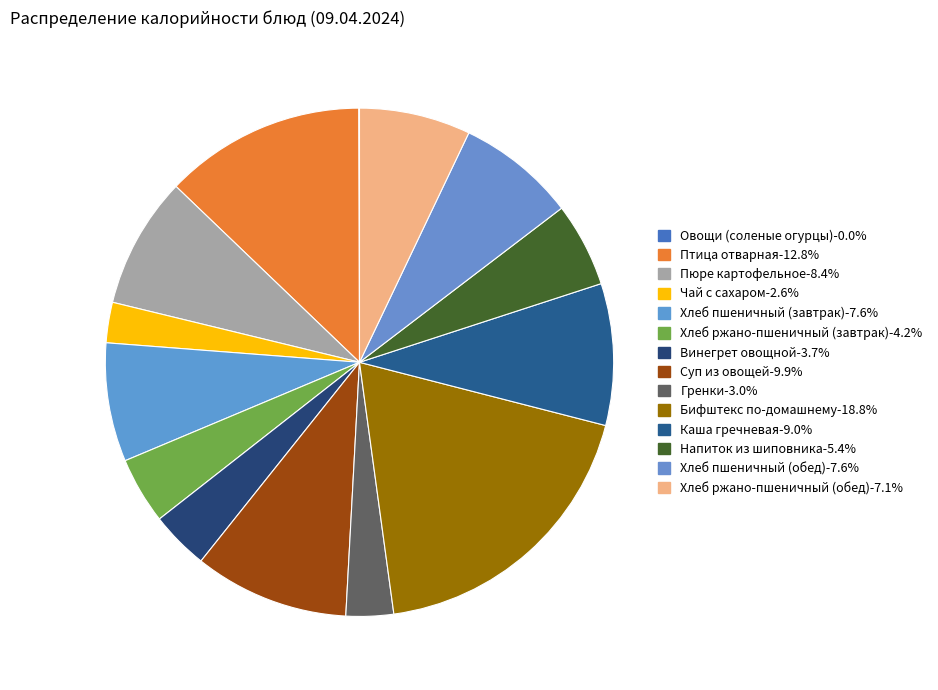

Rank the categories by value from lowest to highest.

Овощи (соленые огурцы), Чай с сахаром, Гренки, Винегрет овощной, Хлеб ржано-пшеничный (завтрак), Напиток из шиповника, Хлеб ржано-пшеничный (обед), Хлеб пшеничный (завтрак), Хлеб пшеничный (обед), Пюре картофельное, Каша гречневая, Суп из овощей, Птица отварная, Бифштекс по-домашнему